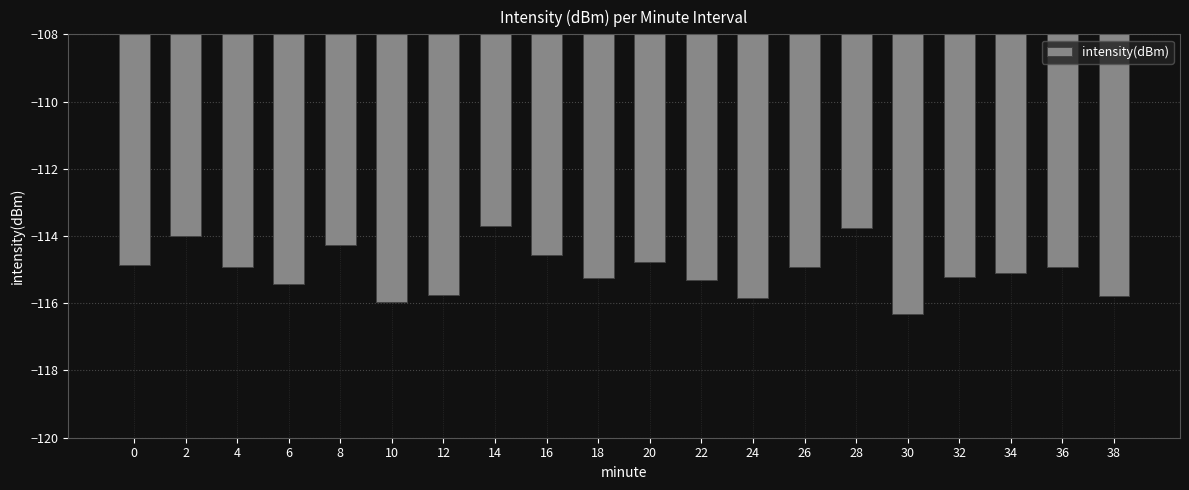

What is the maximum value shown in the chart?

-113.7